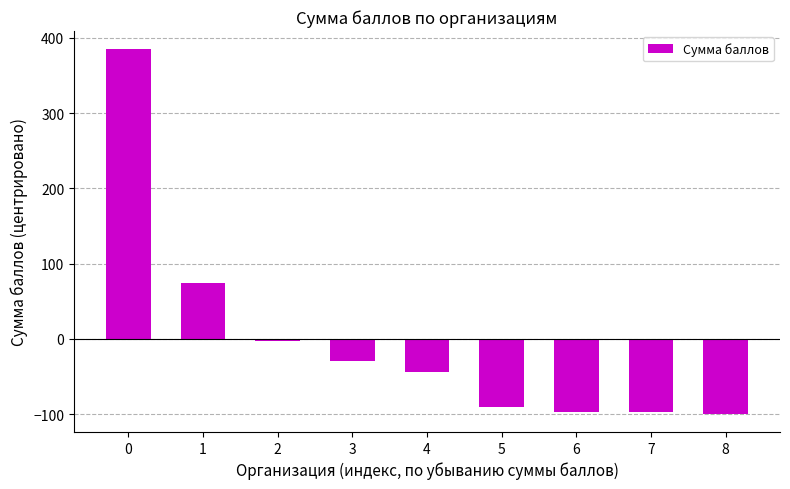

True or false: the data shows -138.8 at 6.

False